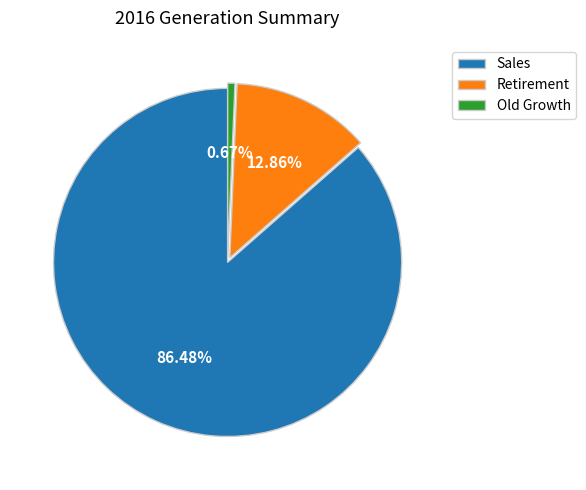

Is it true that Old Growth is 11% of the pie?

False